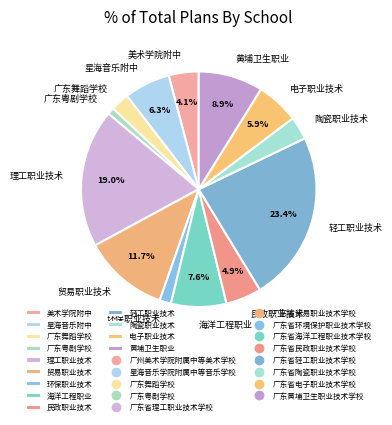

Combined, do 星海音乐附中 and 轻工职业技术 account for over 50%?

No